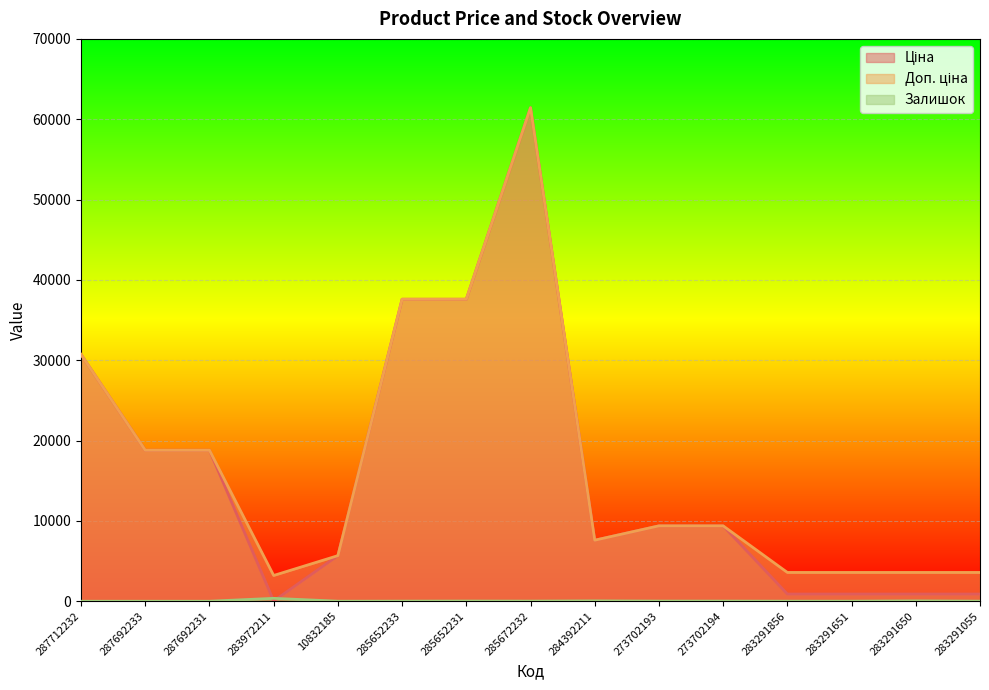

True or false: Ціна and Доп. ціна cross at least once.

False